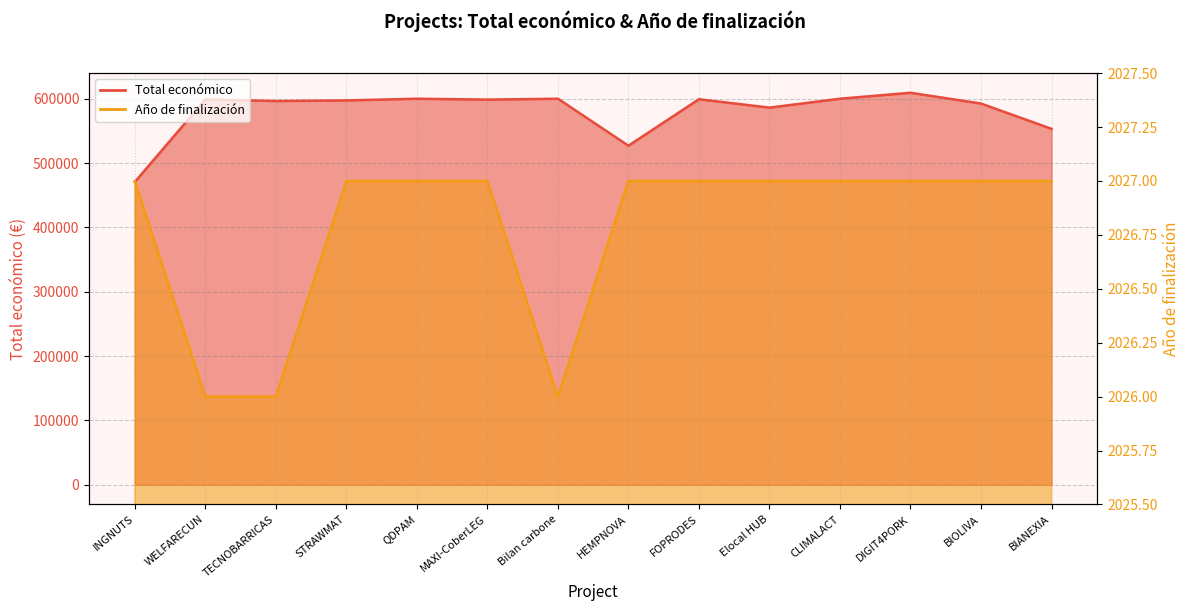

What is the label of the 12th point from the left?

DIGIT4PORK